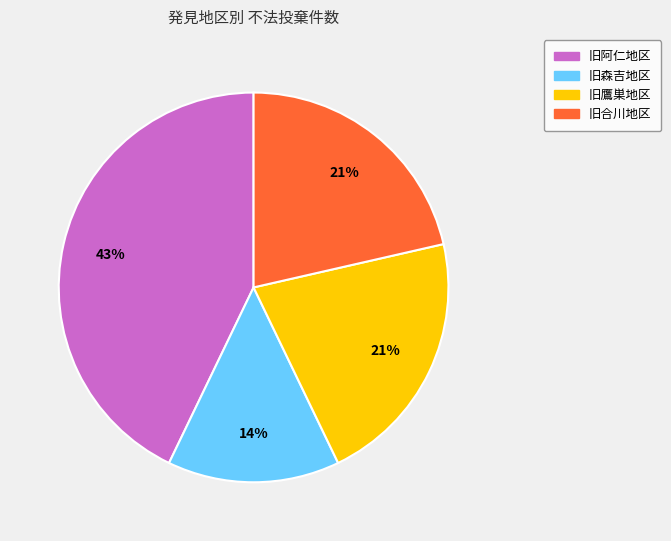

Combined, do 旧森吉地区 and 旧阿仁地区 account for over 50%?

Yes